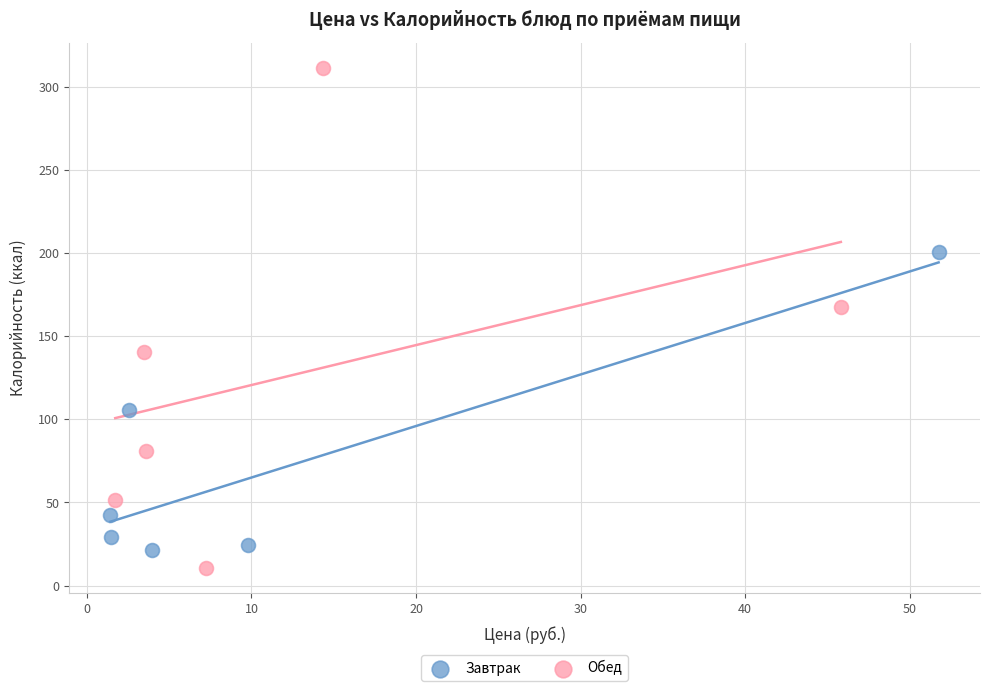

Which series has the widest spread of Y values?

Обед